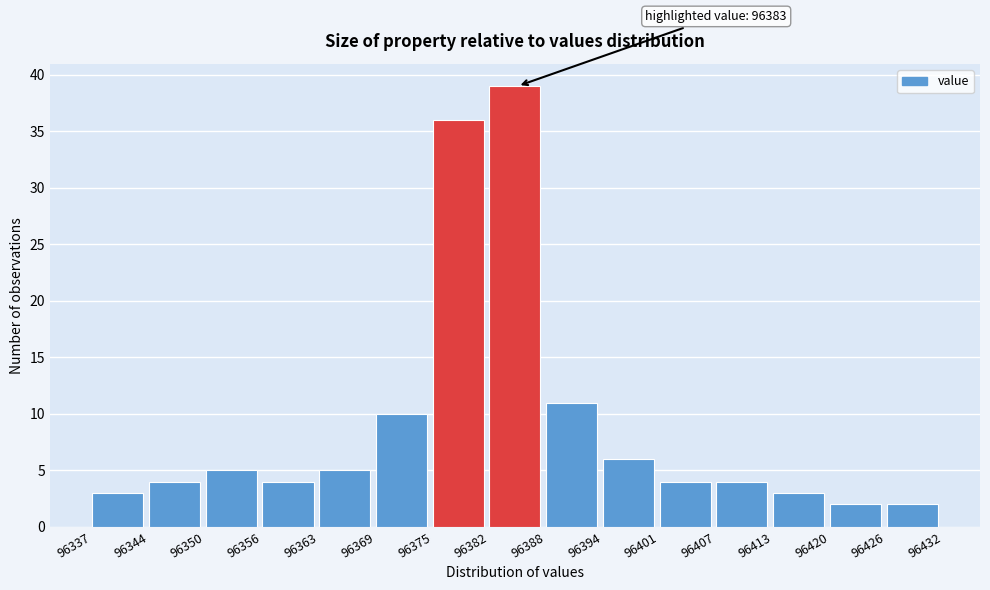

Over which range of the x-axis is the bar tallest?

96382 to 96388